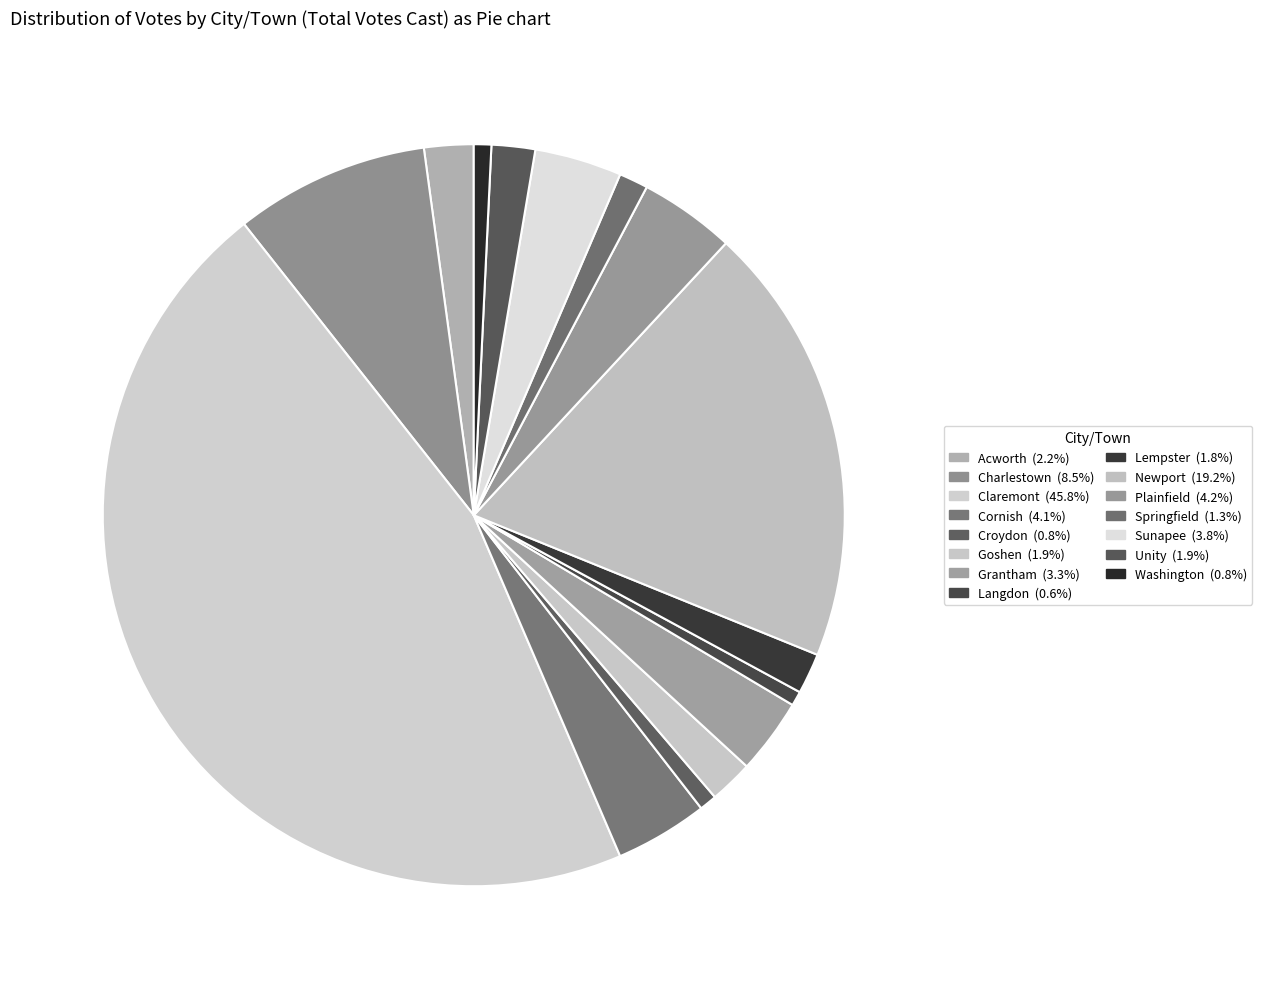

To the nearest percent, what is the combined percentage of Cornish and Newport?

23%